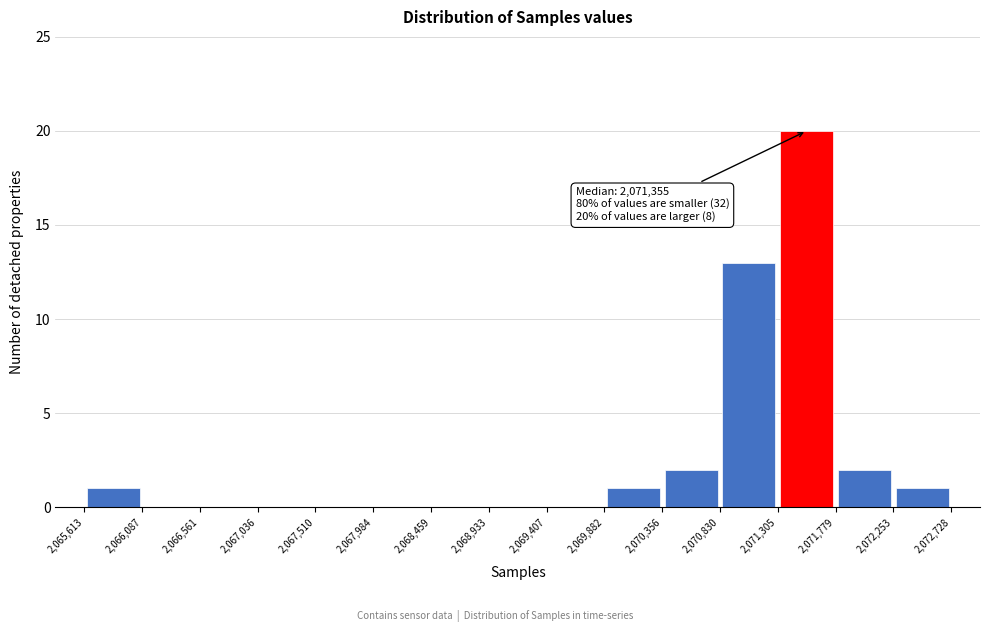

Which range on the x-axis has the tallest bar?

2,071,305 to 2,071,779